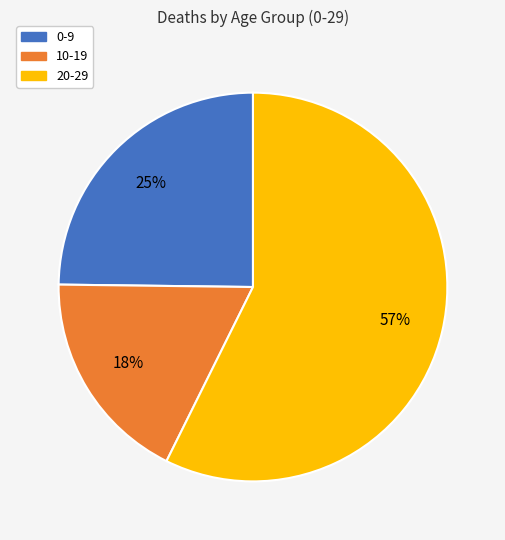

How many segments does this pie chart have?

3